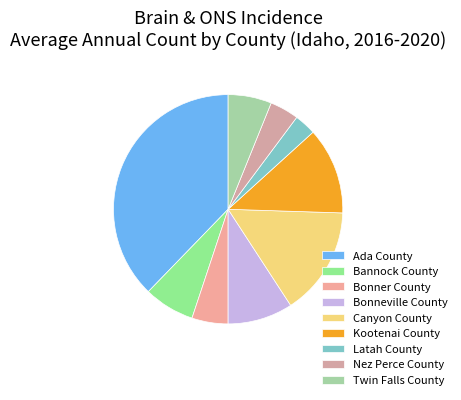

Which slice is the smallest?

Latah County